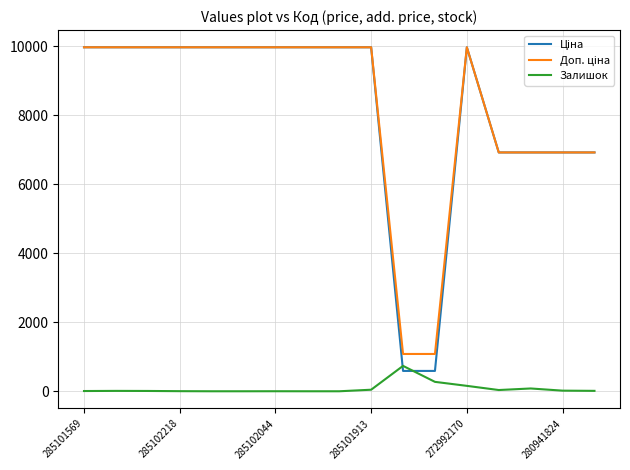

What is the greatest value displayed?

9975.0